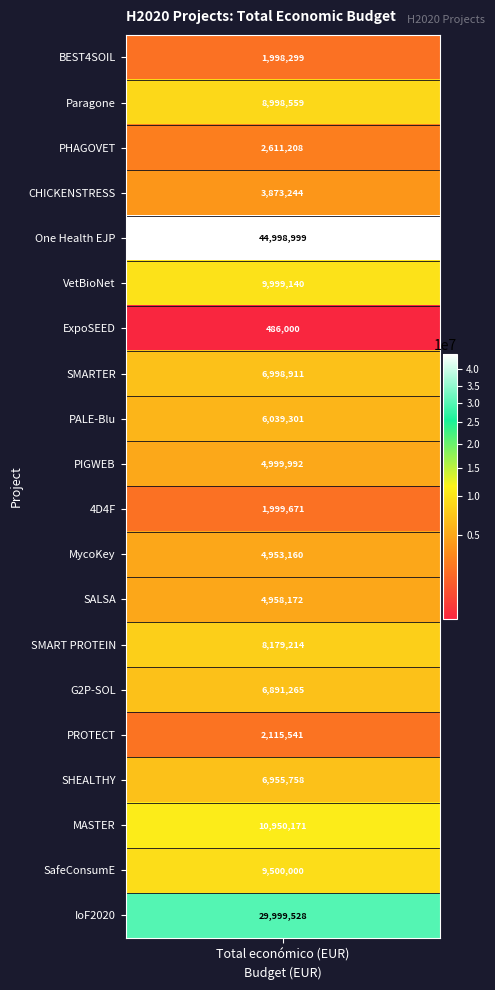

The chart shows a value of 3481513 at SMARTER. True or false?

False